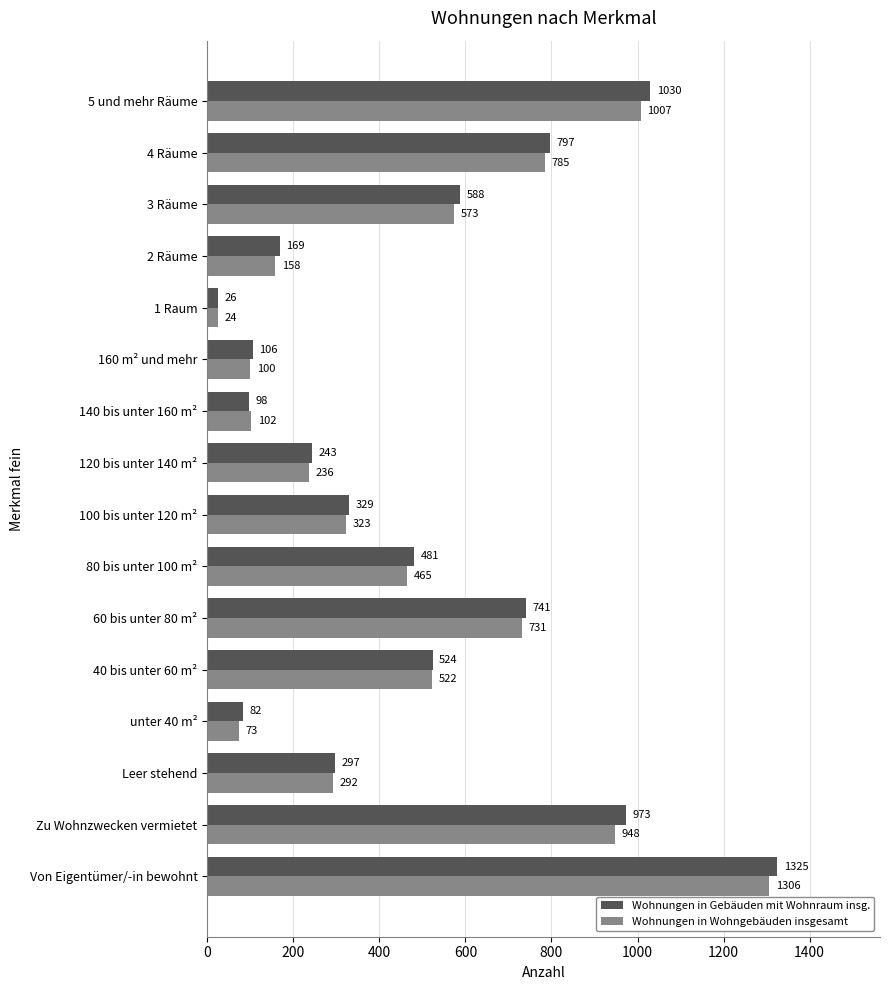

List the series in order of their overall mean, lowest first.

Wohnungen in Wohngebäuden insgesamt, Wohnungen in Gebäuden mit Wohnraum insg.